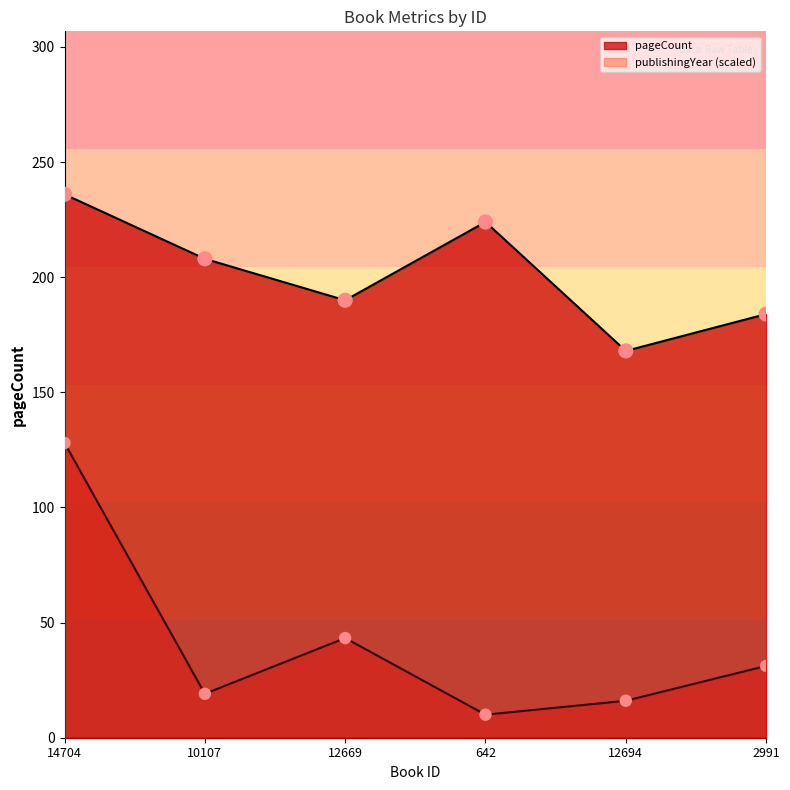

What is the total value across all series at 12694?

184.1